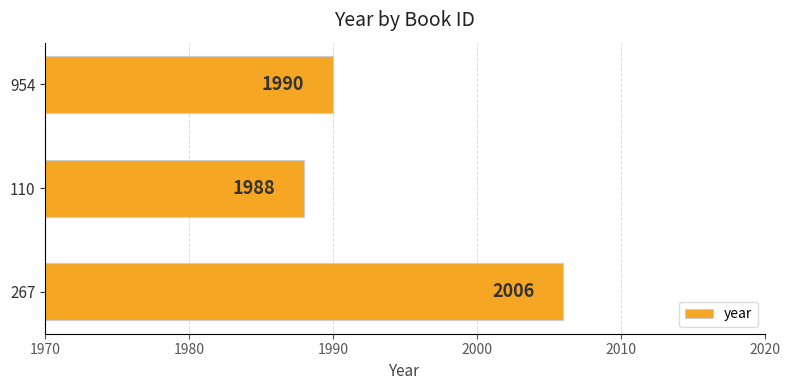

Count the values in the range 1988 to 2006.

3